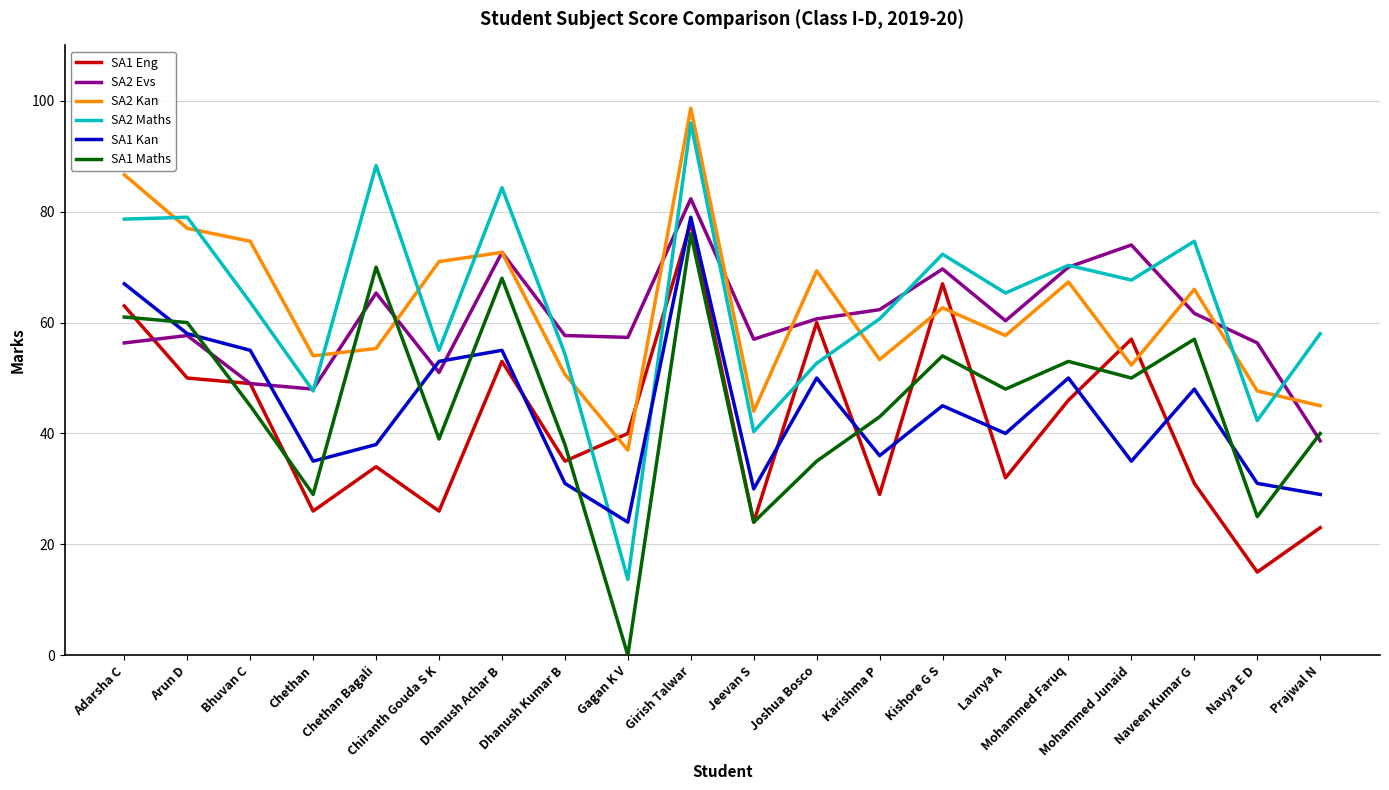

Where do SA1 Eng and SA2 Kan first cross each other?

Dhanush Kumar B and Gagan K V